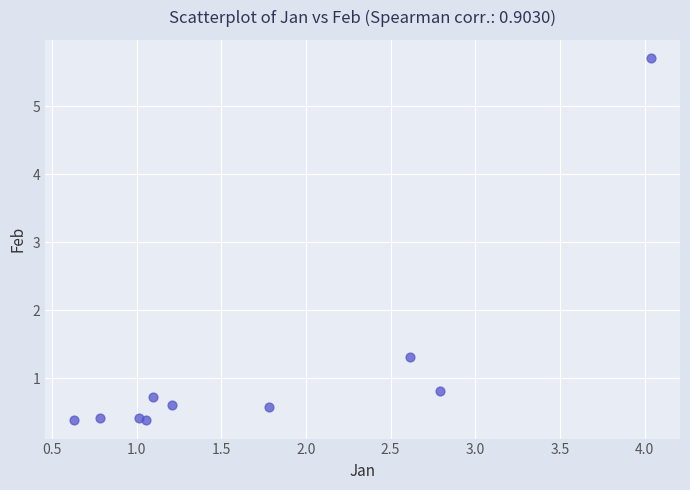

What Y value in the scatter plot is closest to 3?

1.3